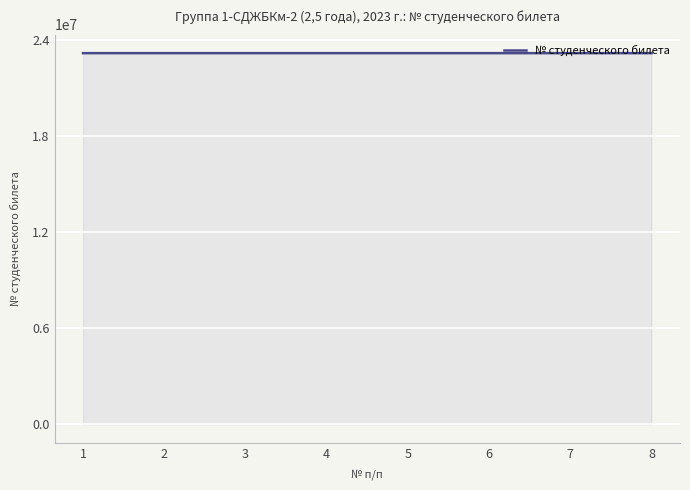

What is the ratio of the value at 6 to the value at 4?

1.0